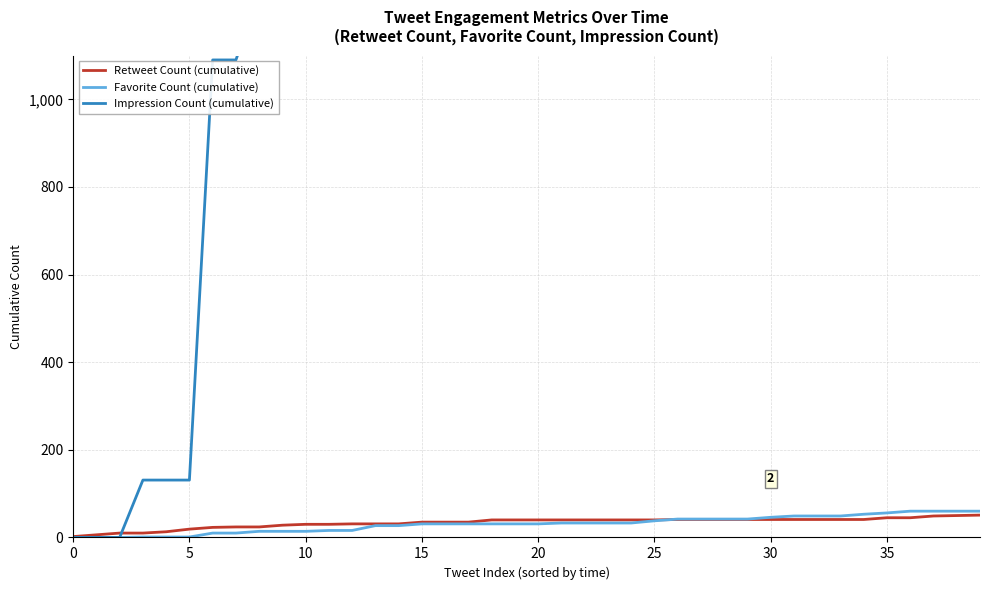

What is the total value across all series at 36?

3159